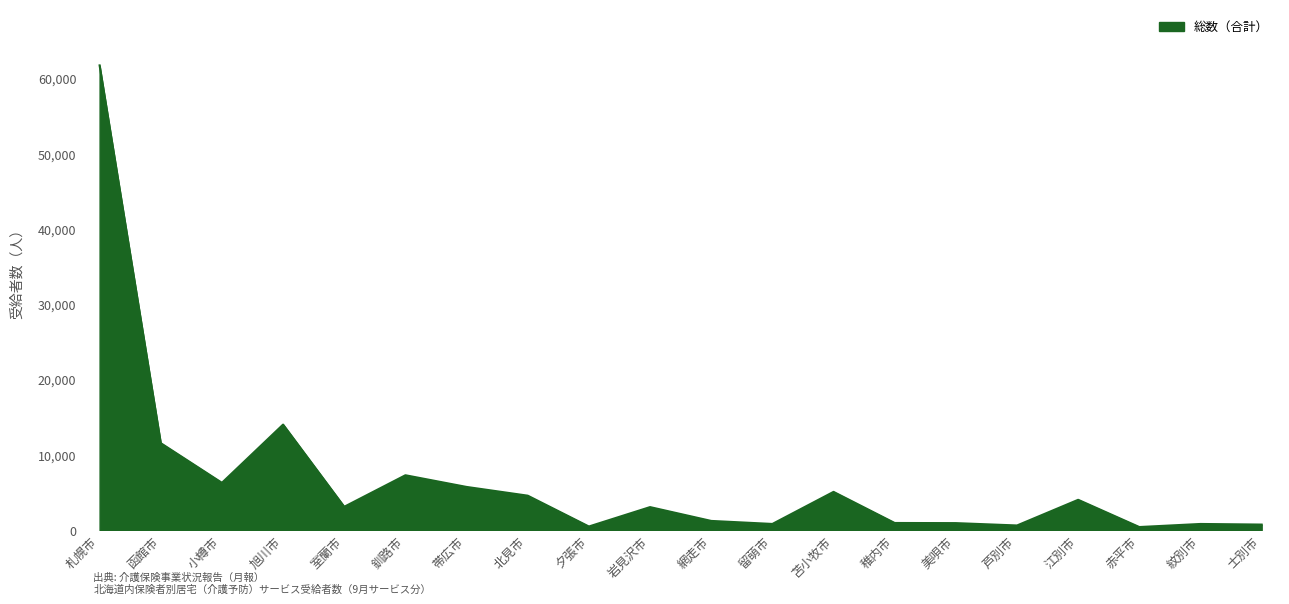

Which category has the highest value across all series?

札幌市